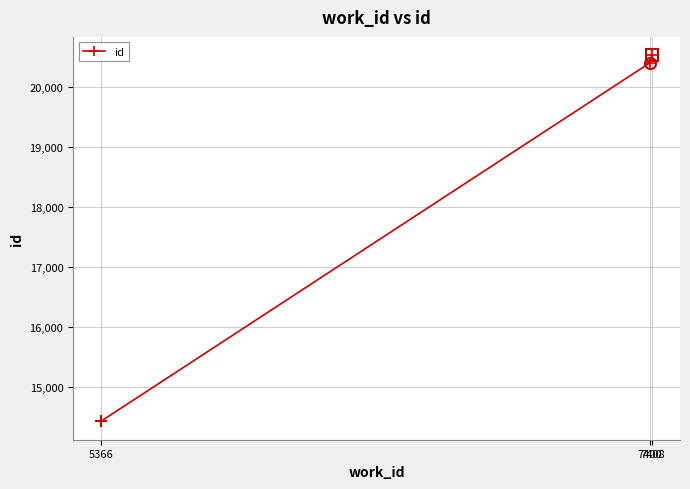

What is the change in value from 7400 to 7408?

+123